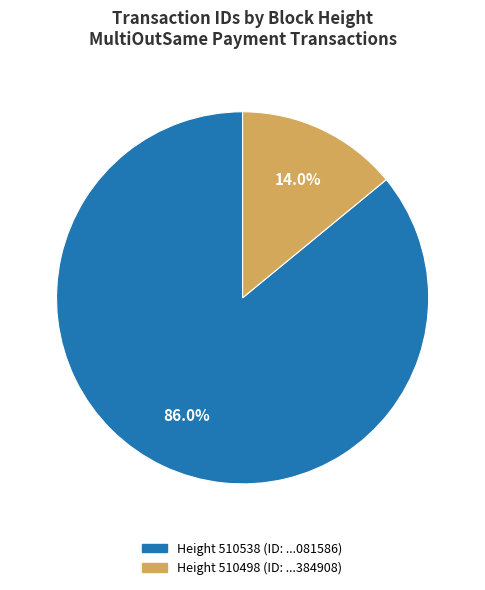

Is there any slice that represents more than half of the pie?

Yes